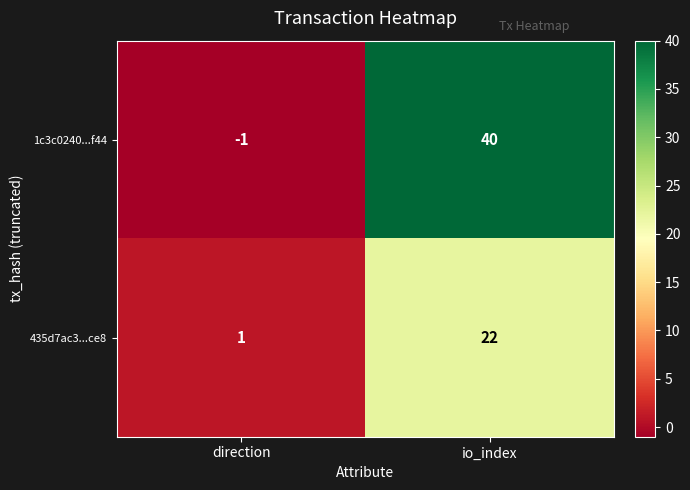

At which category is the sum across all series the highest?

io_index